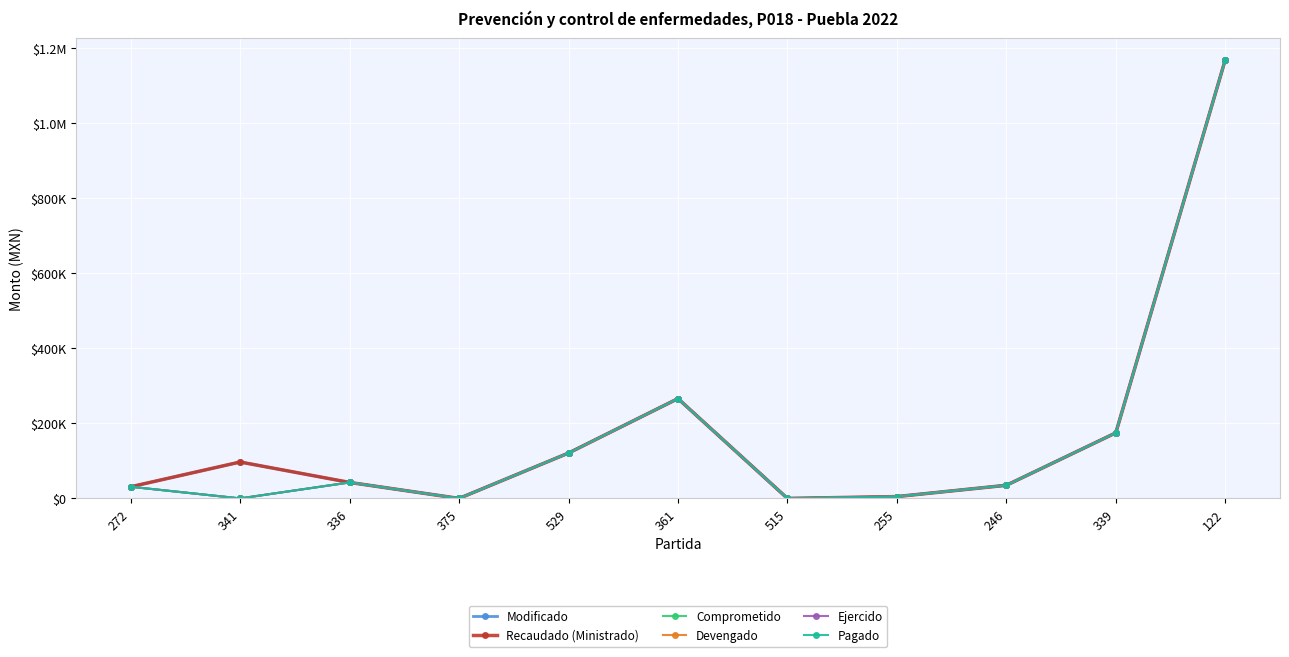

Is this an area chart (filled region under the line)?

No